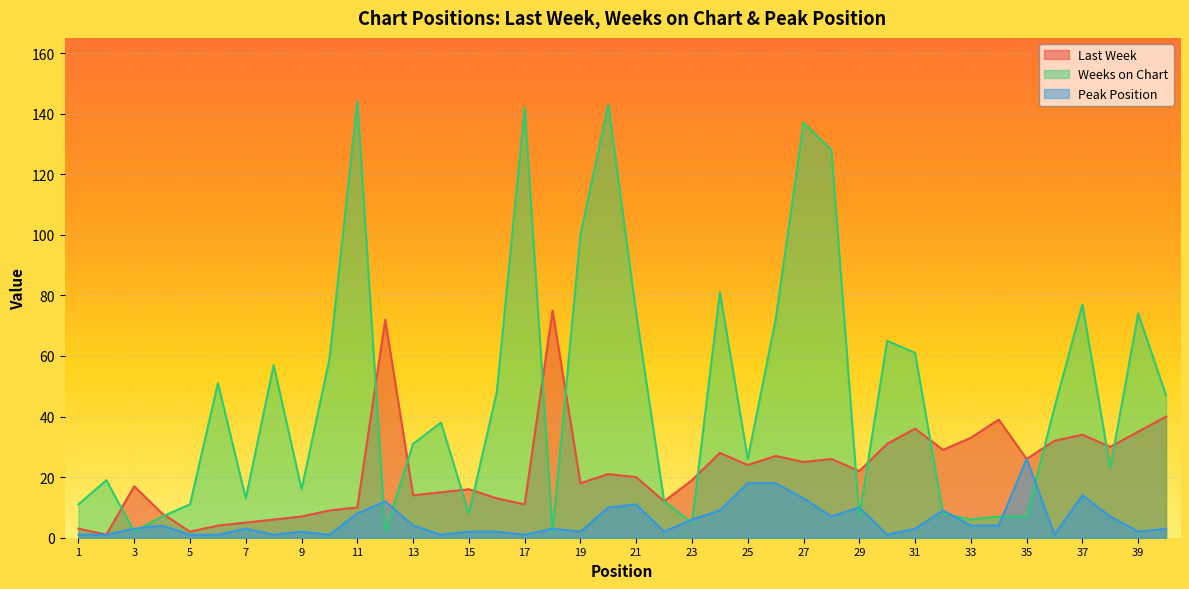

List the series in order of their peak value, highest first.

Weeks on Chart, Last Week, Peak Position